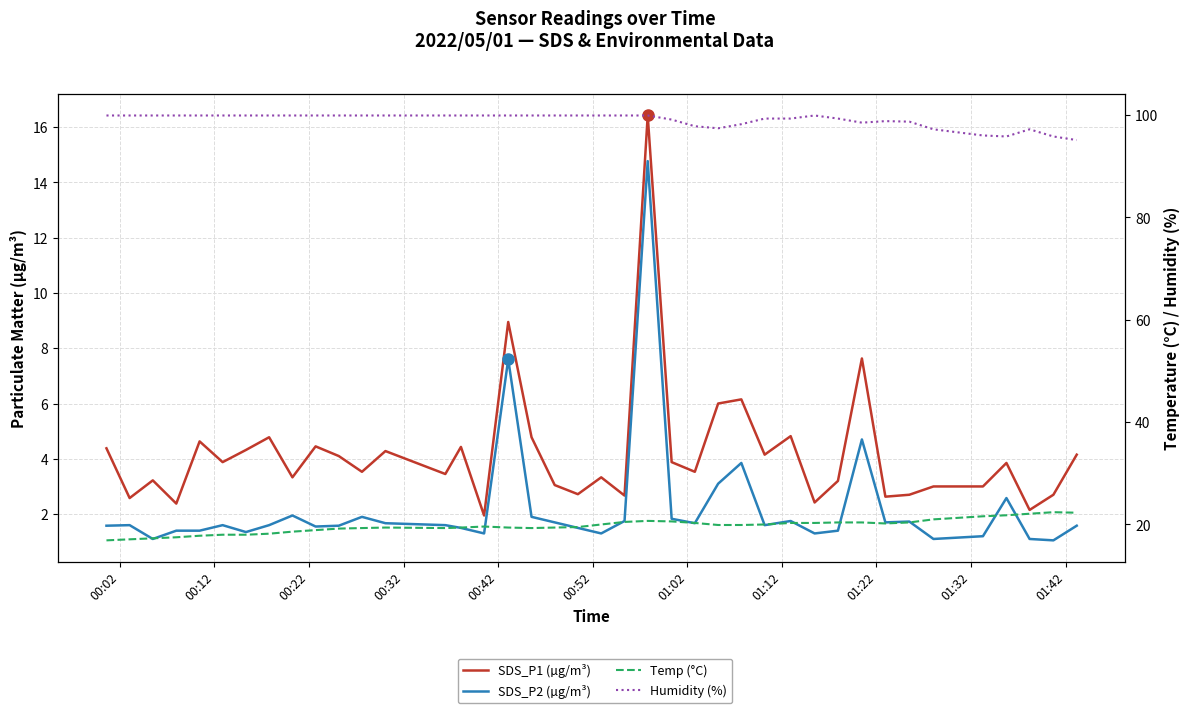

At which label does SDS_P1 (µg/m³) first exceed 3?

00:02